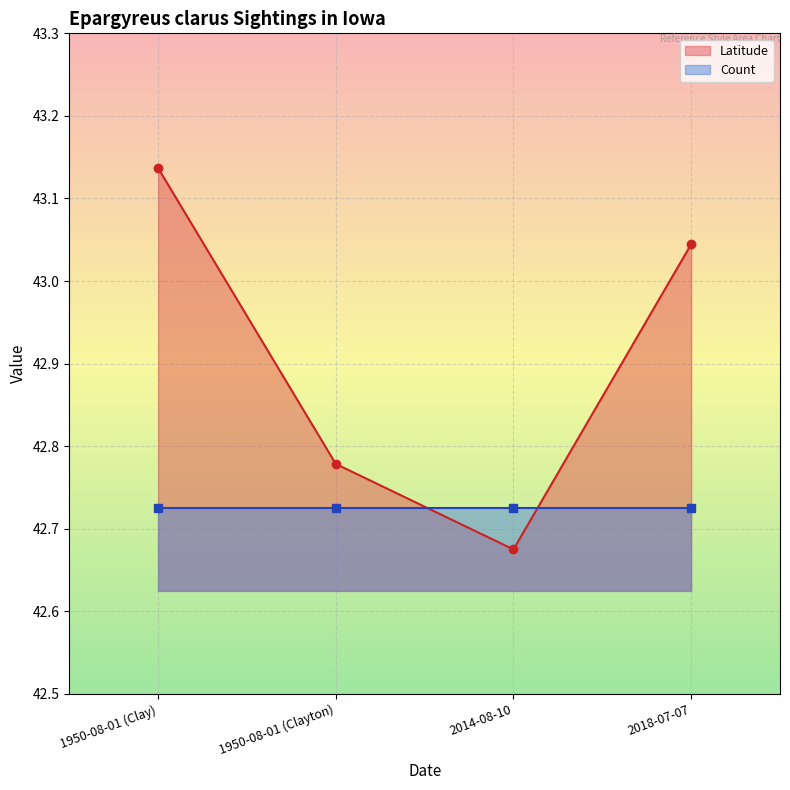

At which category does the data reach its first local valley?

2014-08-10